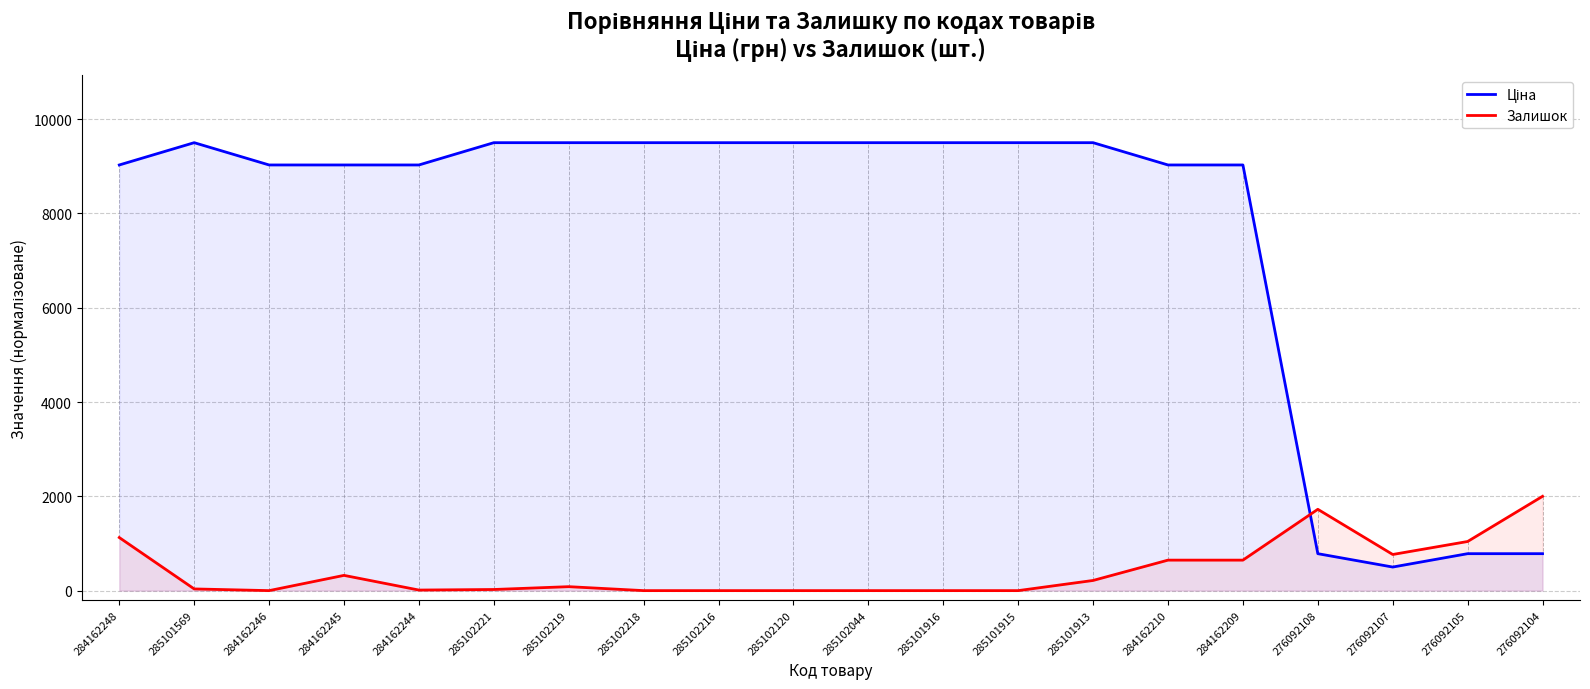

How many lines are shown in the chart?

2